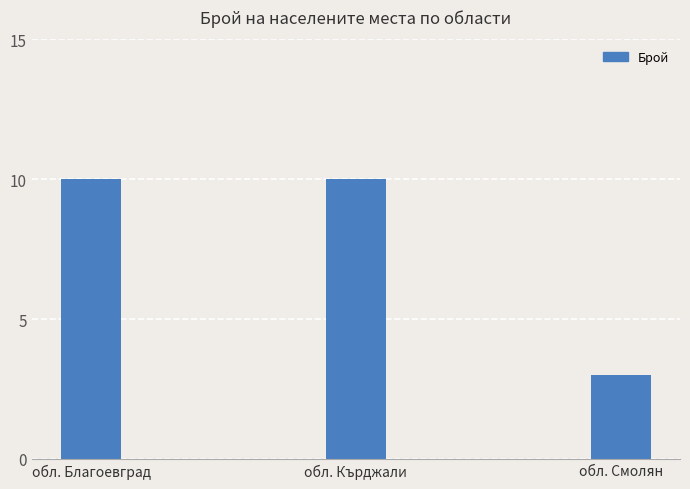

What is the sum of all values?

23